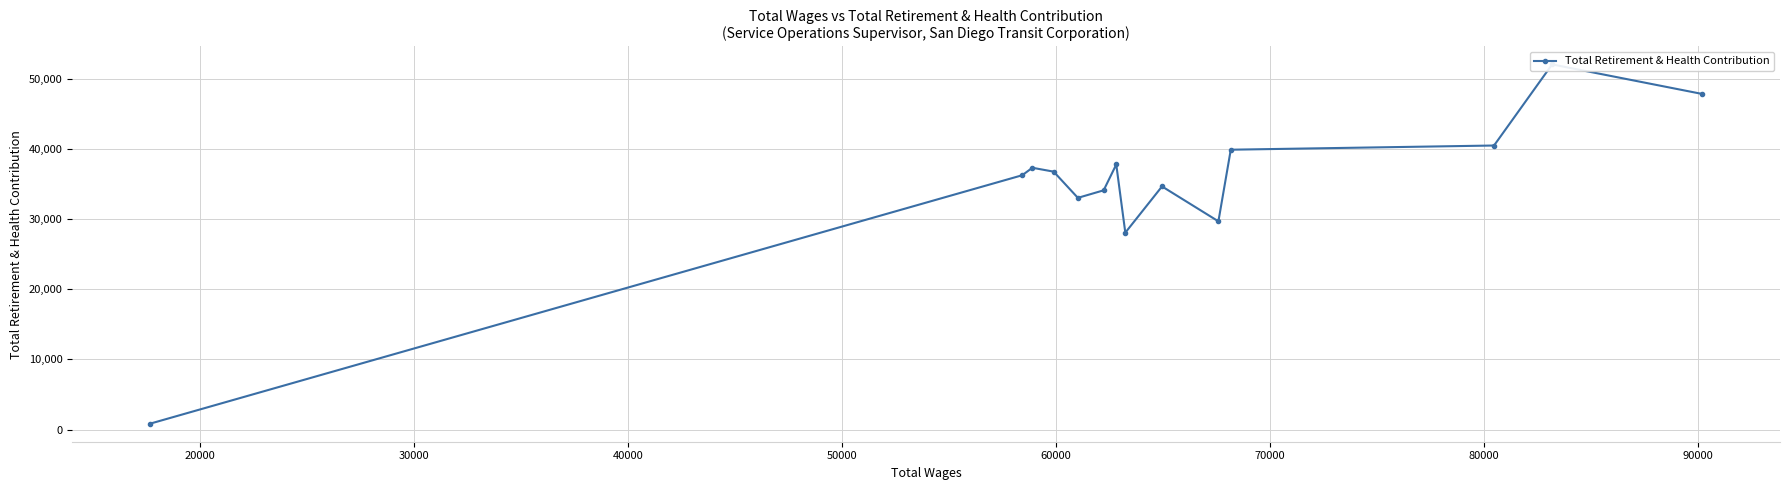

The chart shows a value of 20013 at 60000. True or false?

False